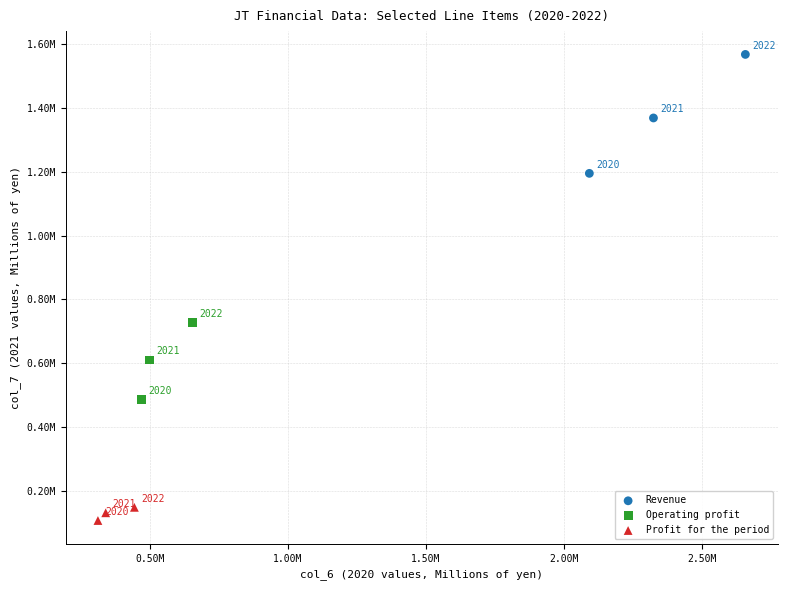

What are all the series names shown in the legend?

Revenue, Operating profit, Profit for the period